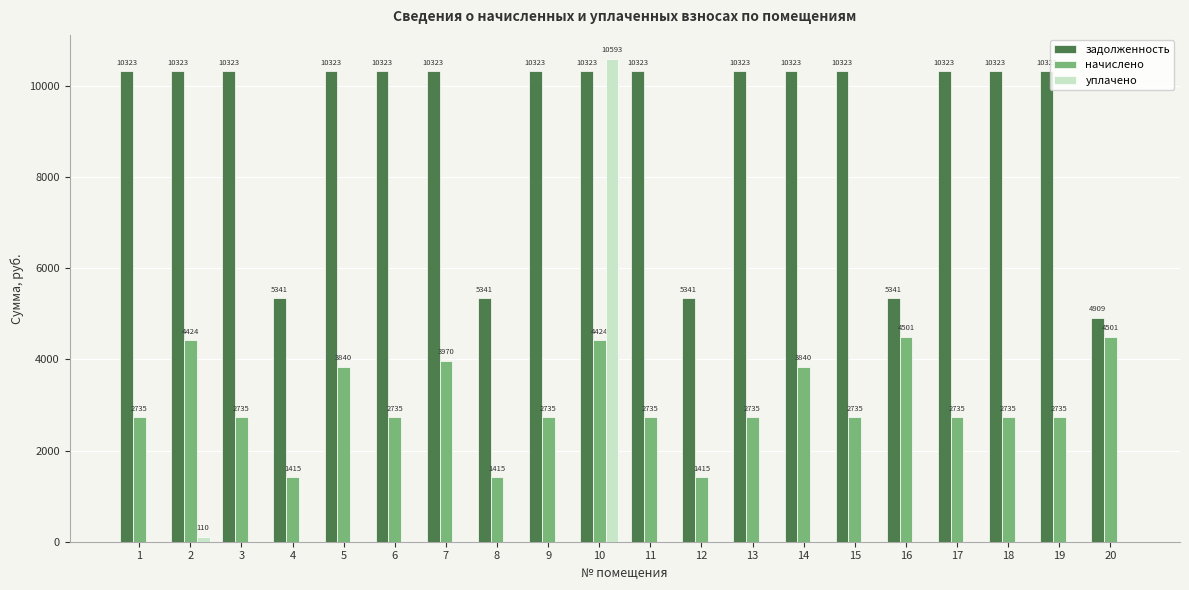

Which series changed the most between 2 and 18?

начислено